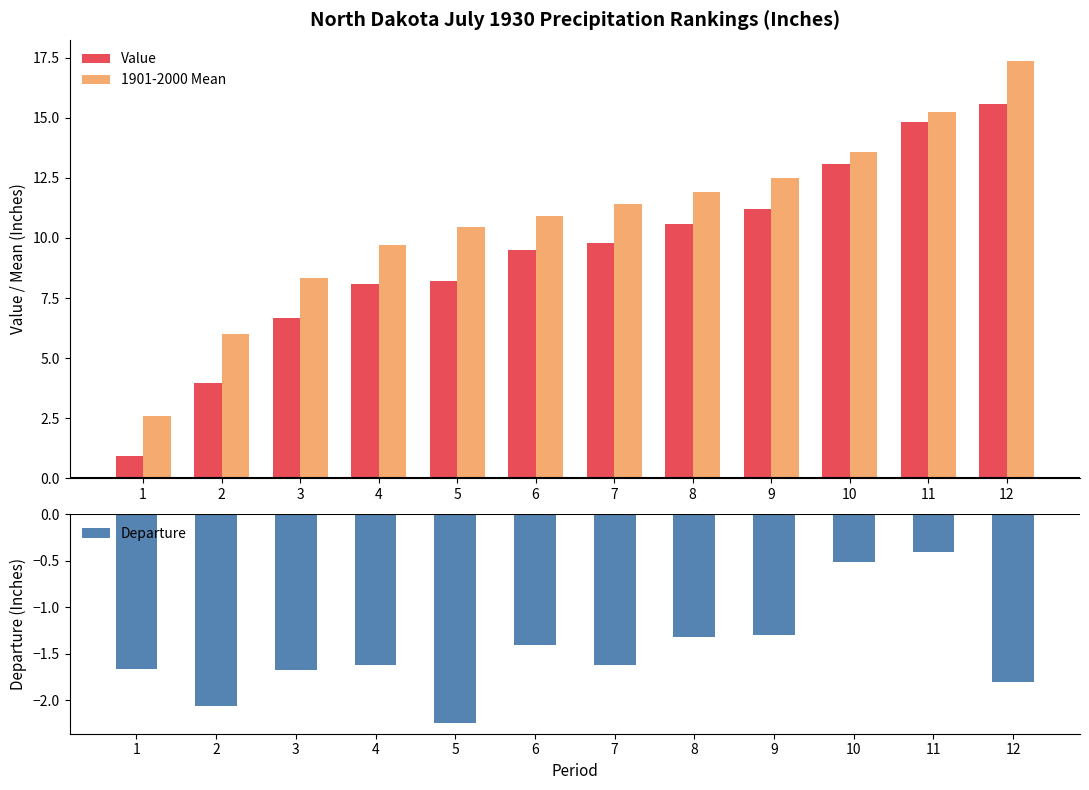

What is the sum of all Value values?

112.4